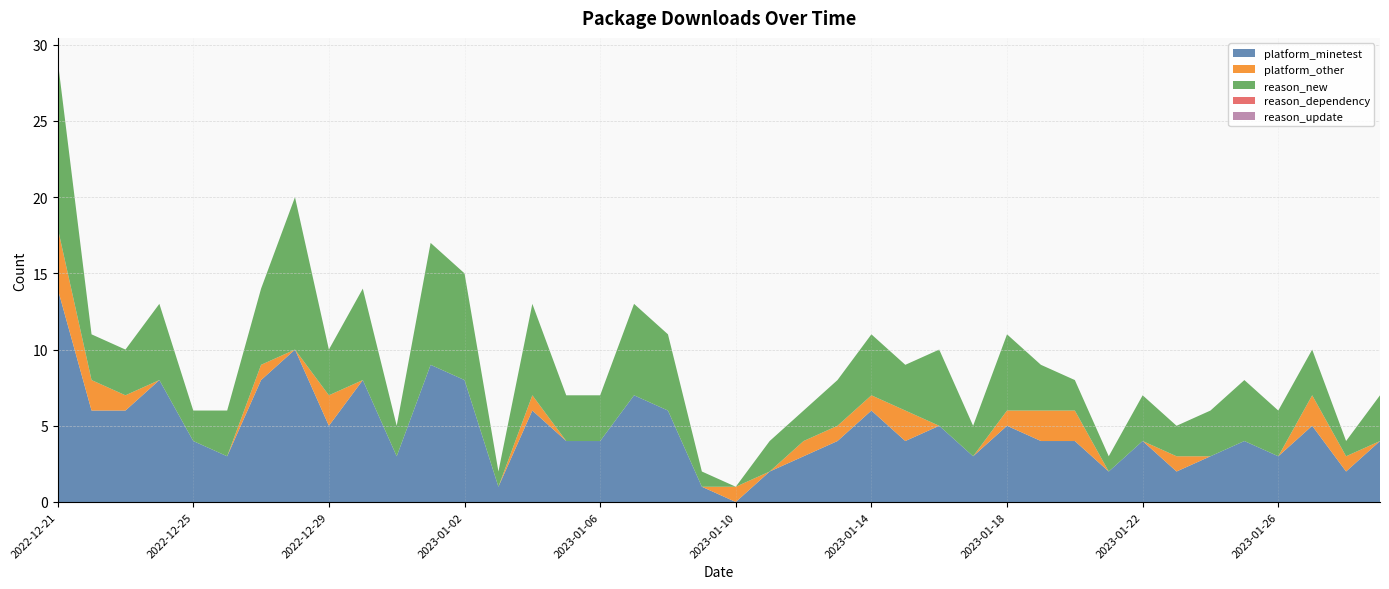

Does the chart have visible grid lines?

Yes